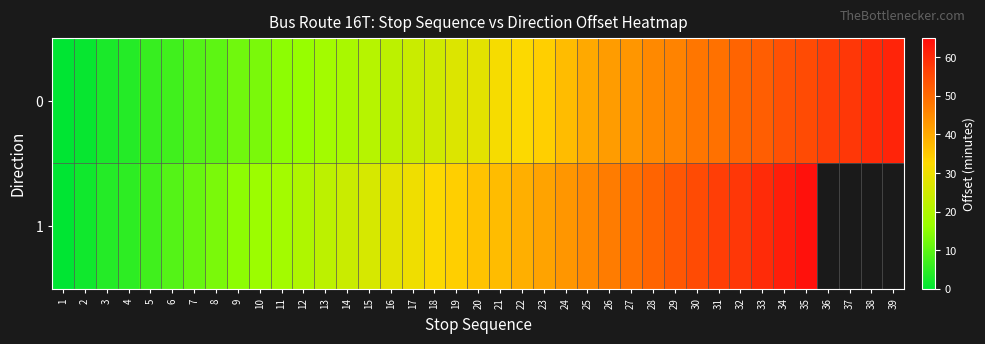

What is the difference between the maximum and minimum values in the 1 series?

64.0